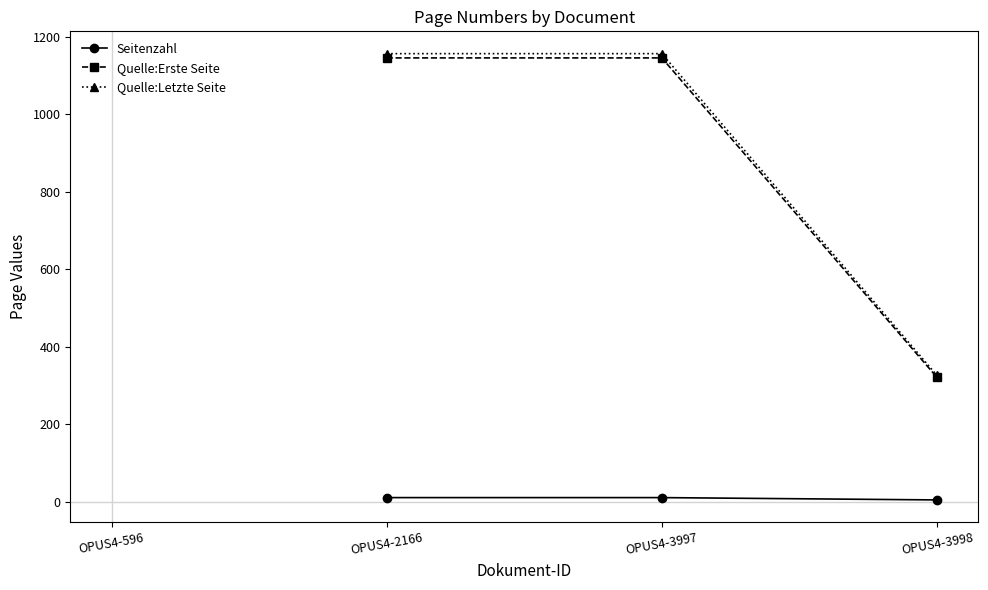

Rank the series by their average value, from lowest to highest.

Seitenzahl, Quelle:Erste Seite, Quelle:Letzte Seite